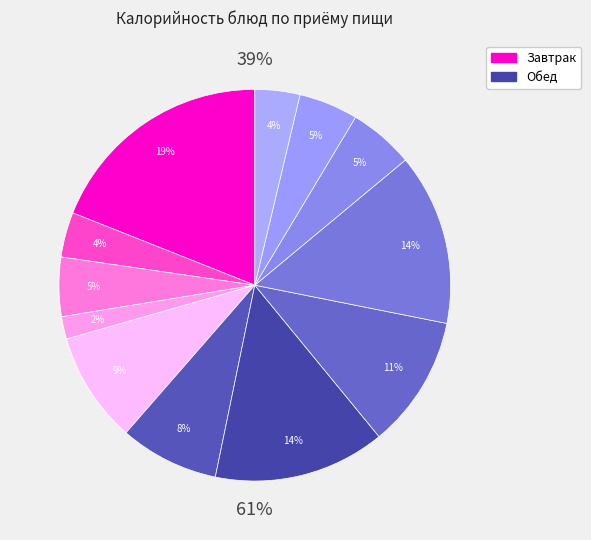

Is Чай с молоком и сахаром the majority of the pie?

No